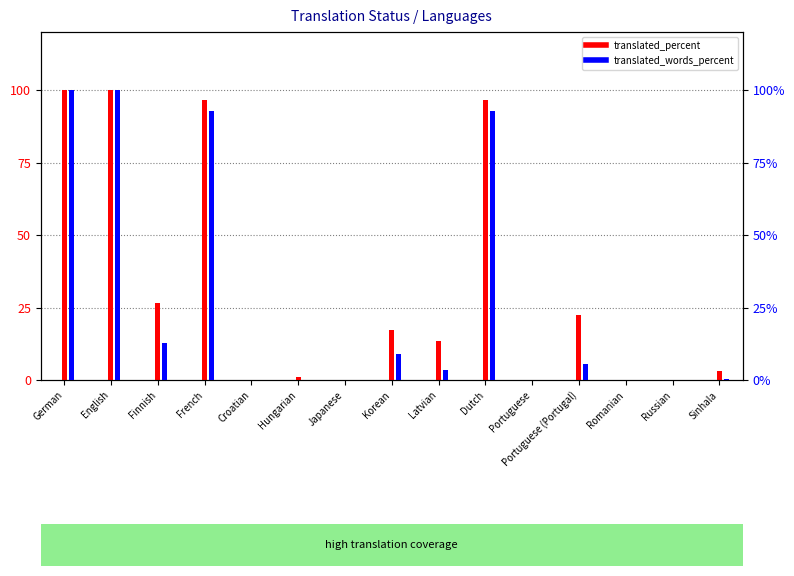

At which label is translated_percent closest to 50?

Finnish